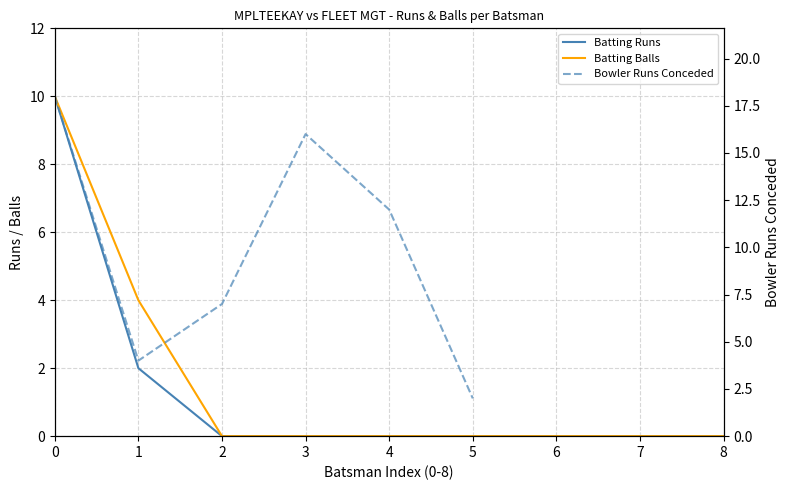

True or false: Runs and Balls cross at least once.

False